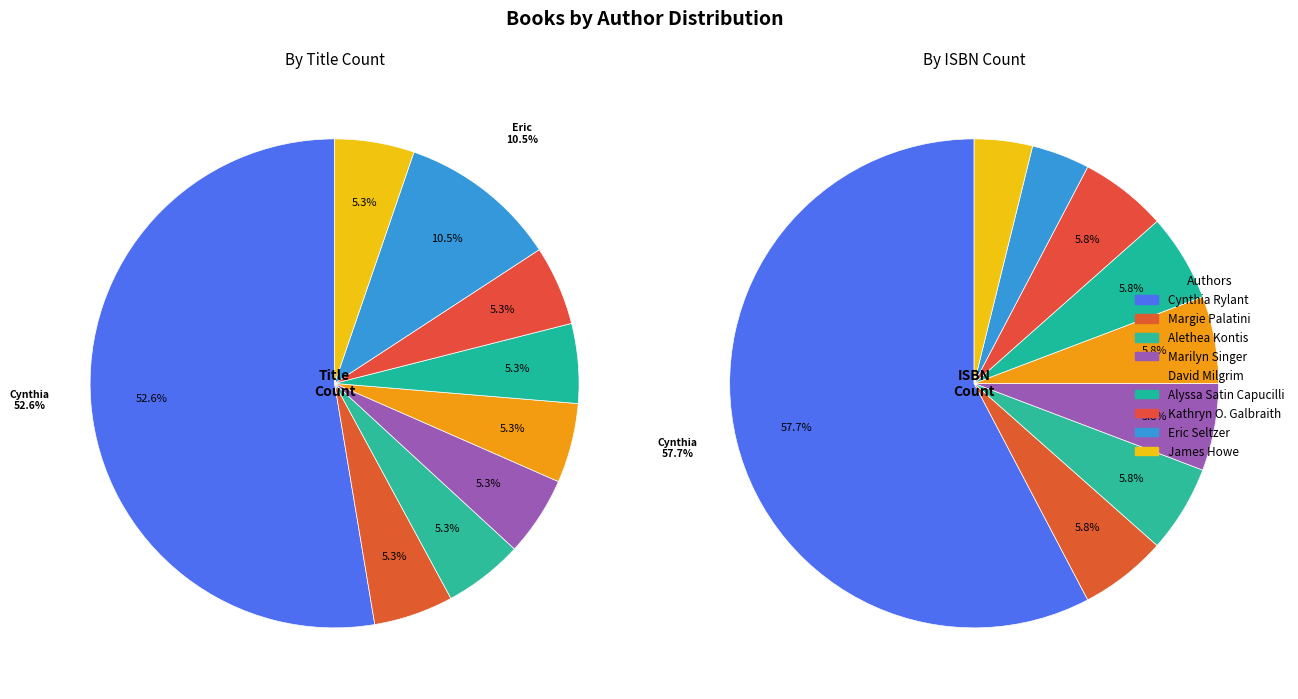

Count the number of slices in the pie.

9